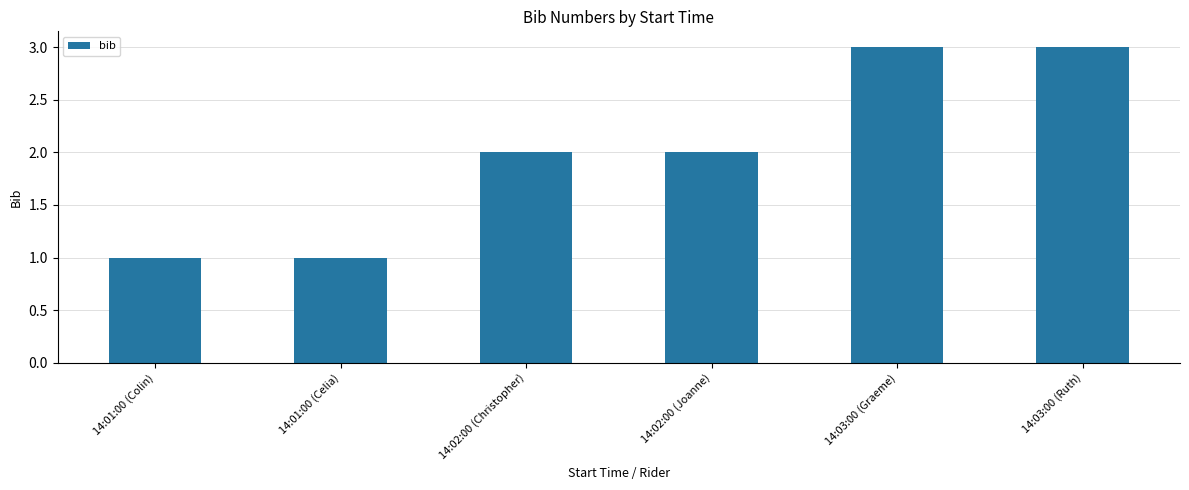

Reading left to right, transcribe all the data shown in this chart.

14:01:00 (Colin)=1	14:01:00 (Celia)=1	14:02:00 (Christopher)=2	14:02:00 (Joanne)=2	14:03:00 (Graeme)=3	14:03:00 (Ruth)=3